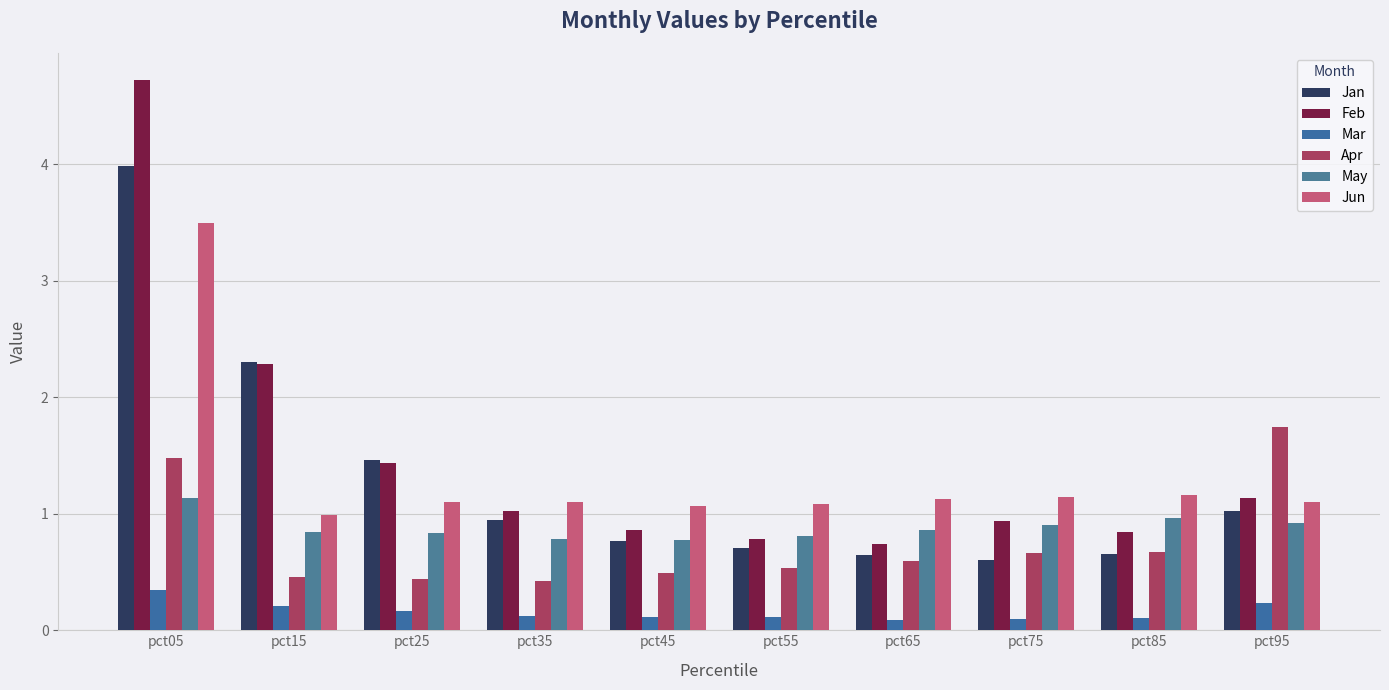

What is the difference between the highest and lowest values at pct55?

1.0